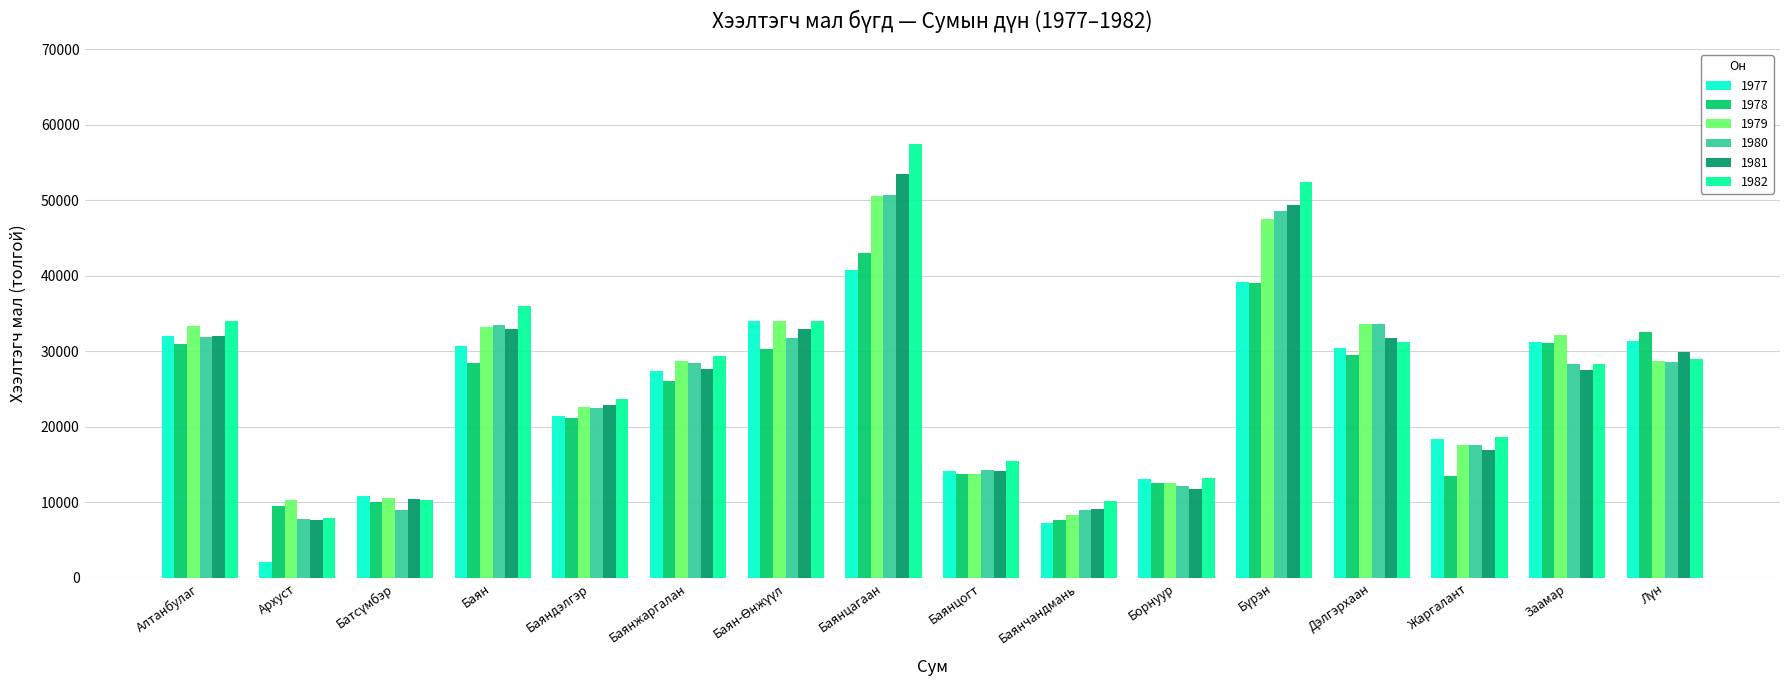

What is the difference between the highest and lowest values at Архуст?

8169